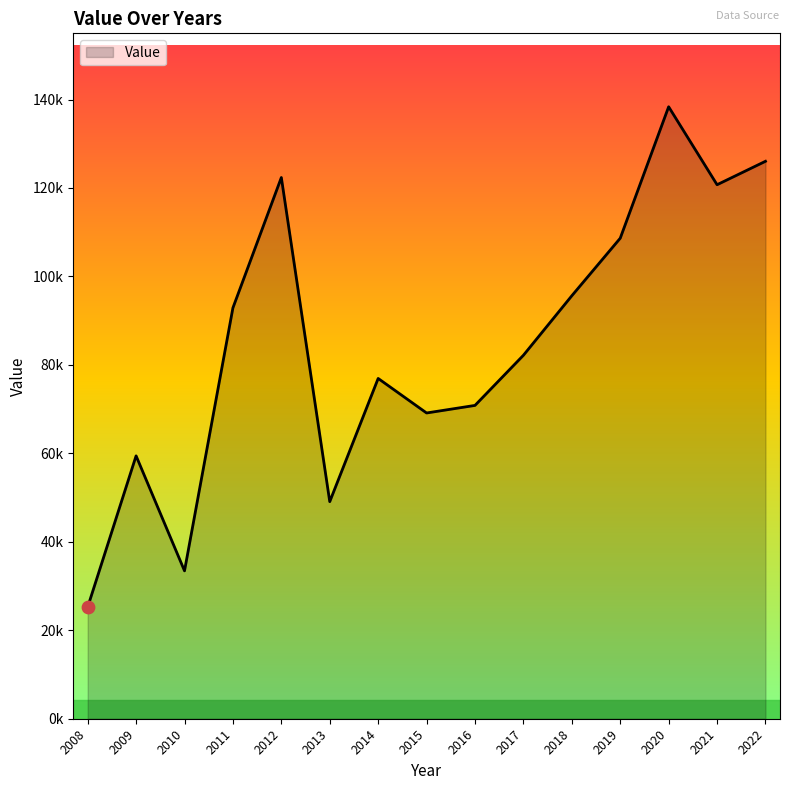

What is the change in value from 2011 to 2017?

-10722.2